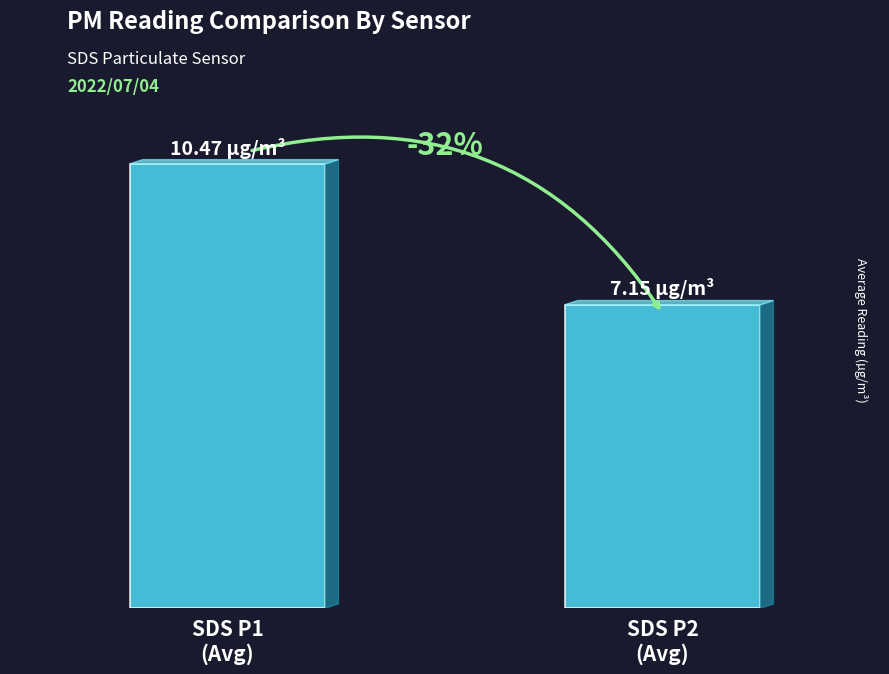

What is the difference between the values at SDS P2
(Avg) and SDS P1
(Avg)?

3.3